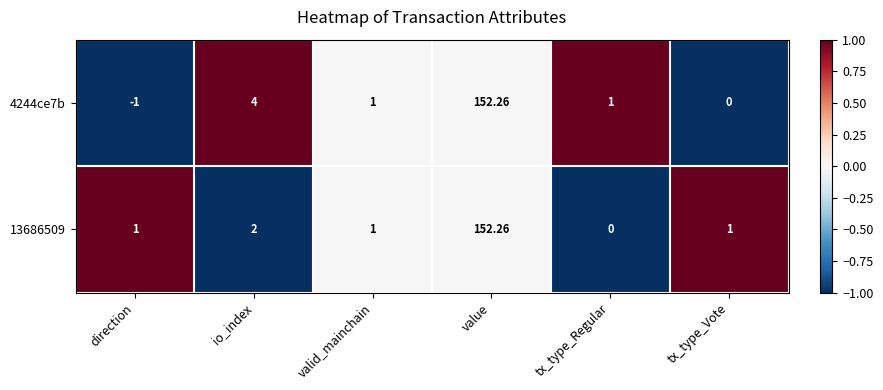

At which category is the sum across all series the highest?

value